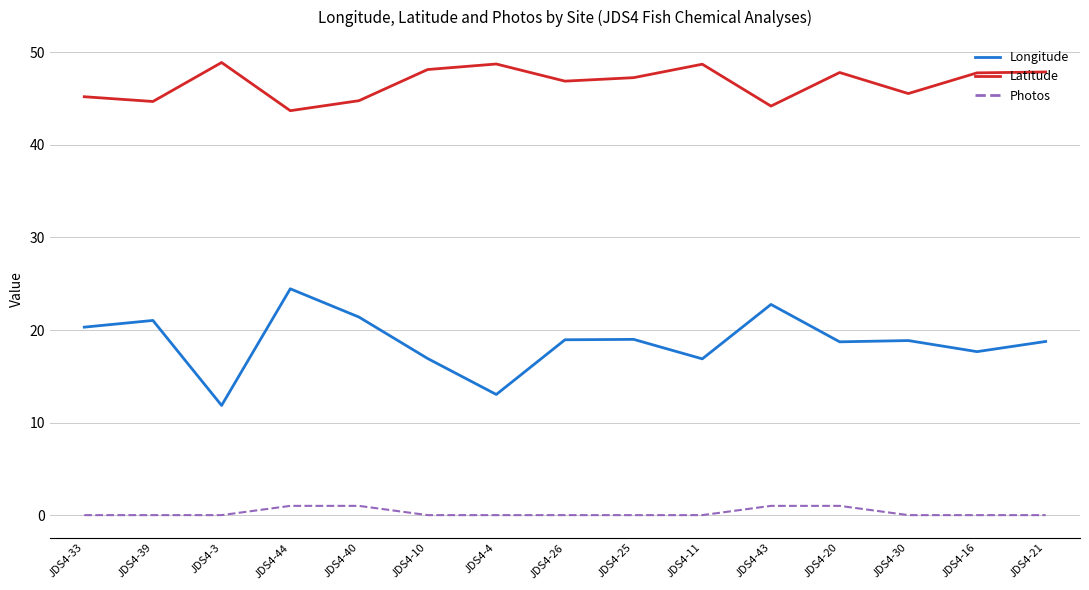

The value of Photos at JDS4-10 is 0.0. True or false?

True